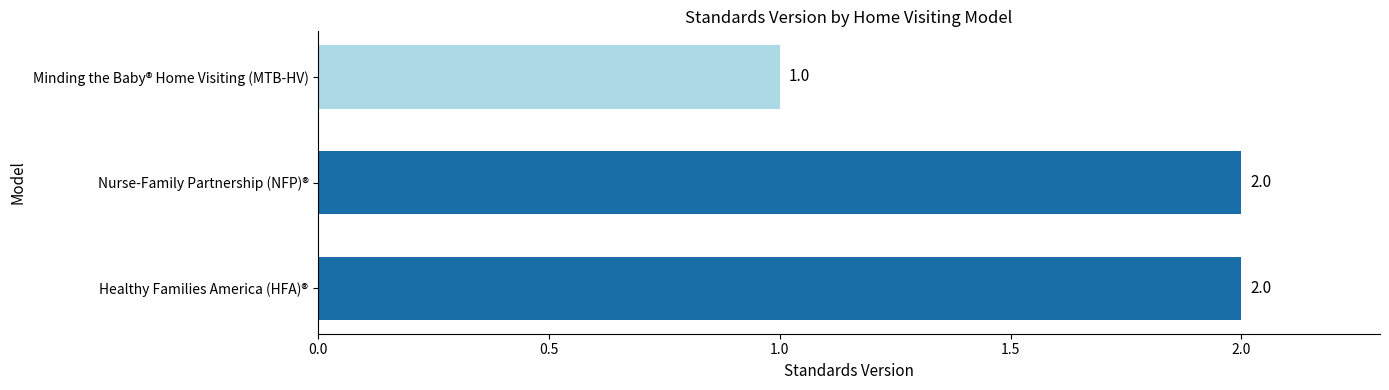

At which category does the chart reach its minimum across all series?

Minding the Baby® Home Visiting (MTB-HV)